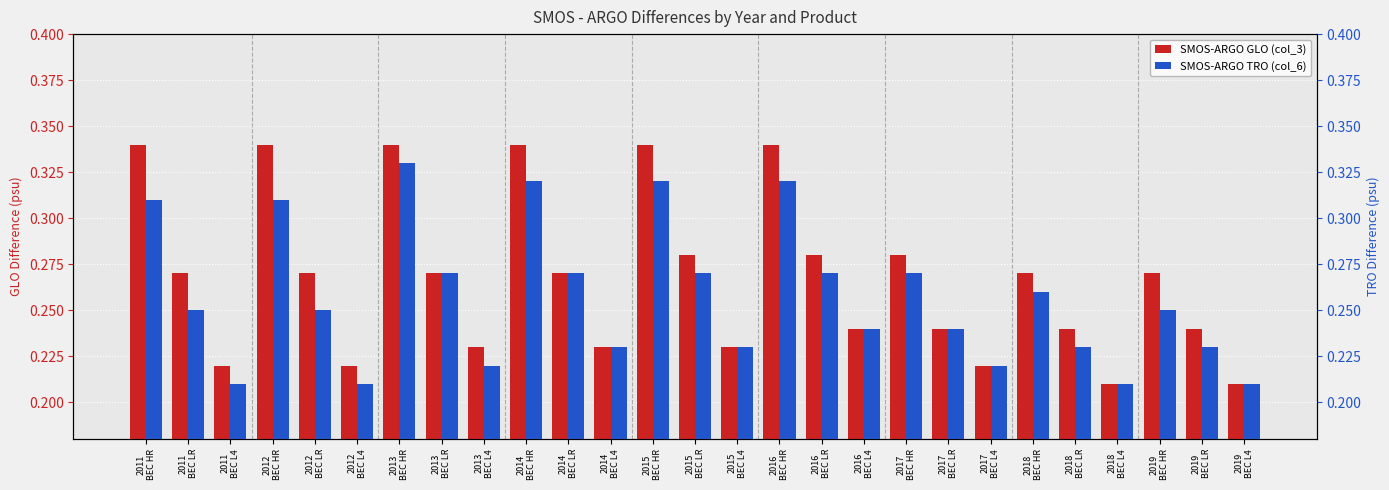

What is the label of the 7th bar from the right?

2017
BEC L4